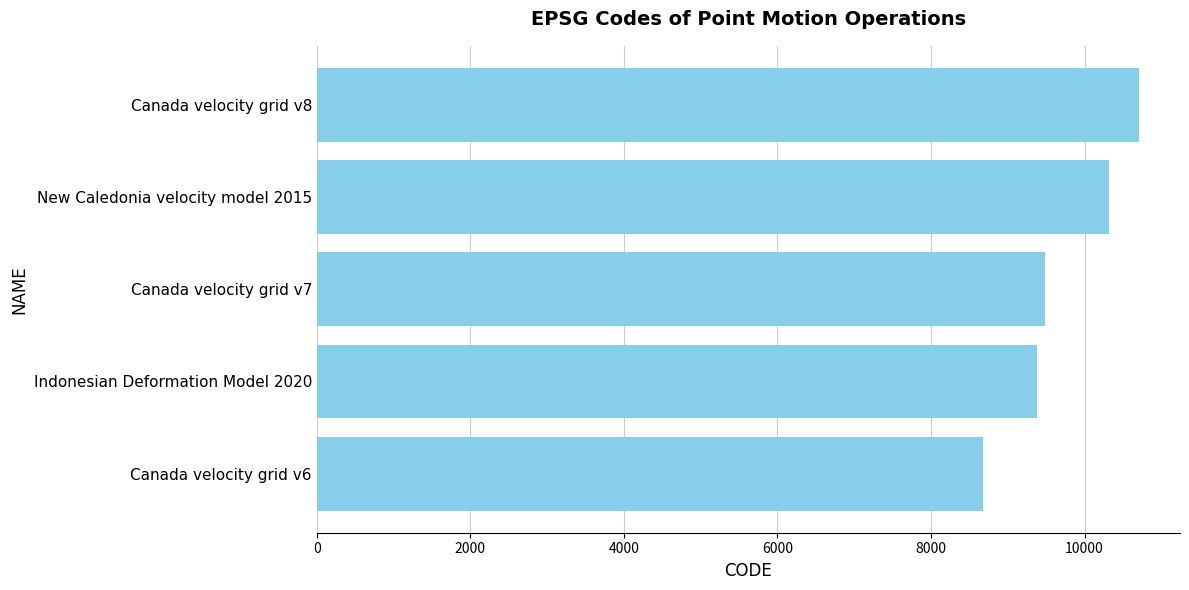

What is the smallest value displayed?

8676